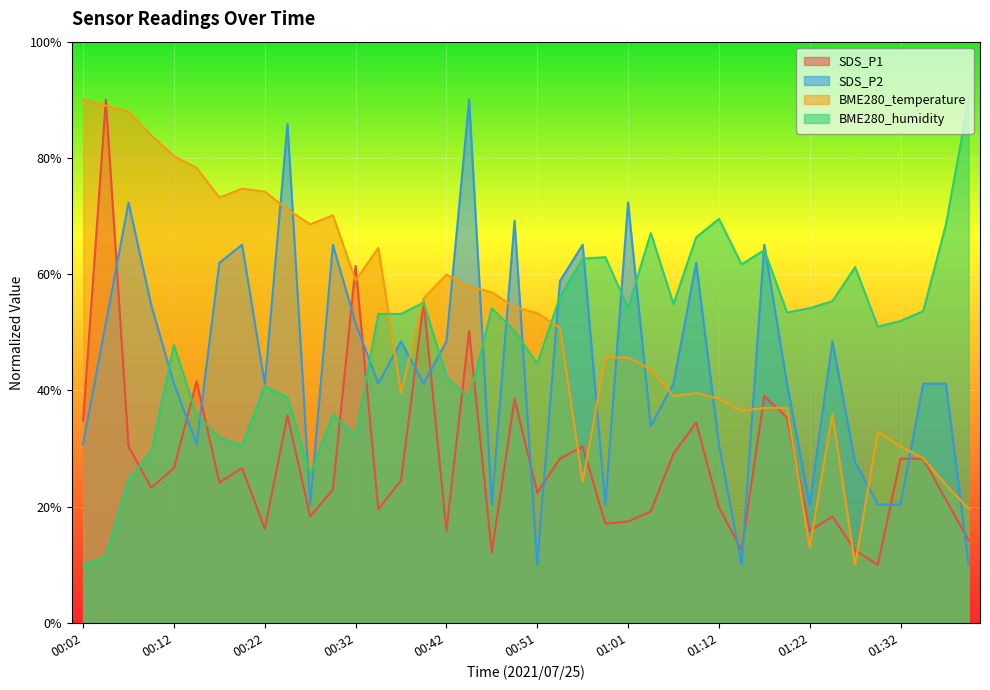

Is it true that BME280_temperature equals 84.2 at 00:32?

False